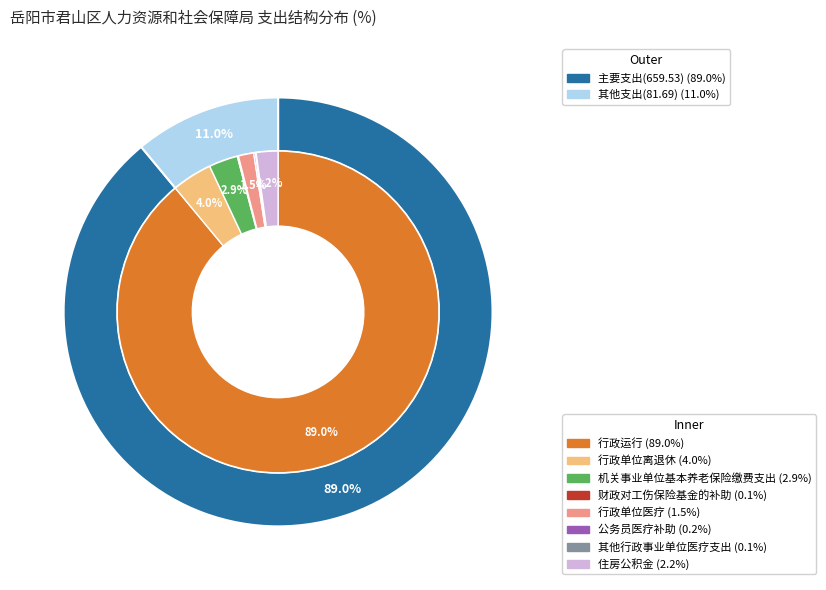

Is there any slice that represents more than half of the pie?

Yes